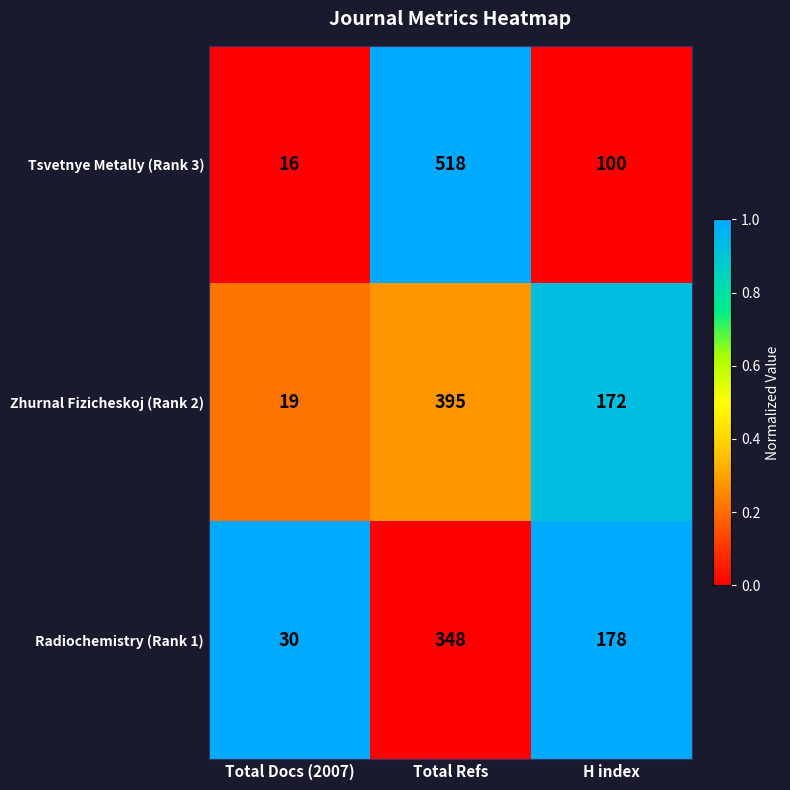

The value of Tsvetnye Metally (Rank 3) at Total Refs is 167. True or false?

False